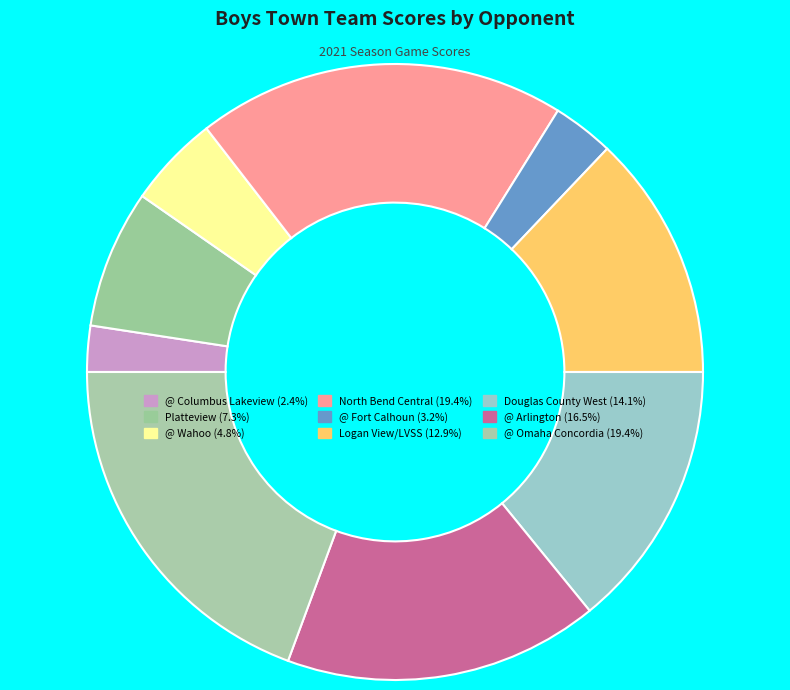

Which slice is the smallest?

@ Columbus Lakeview